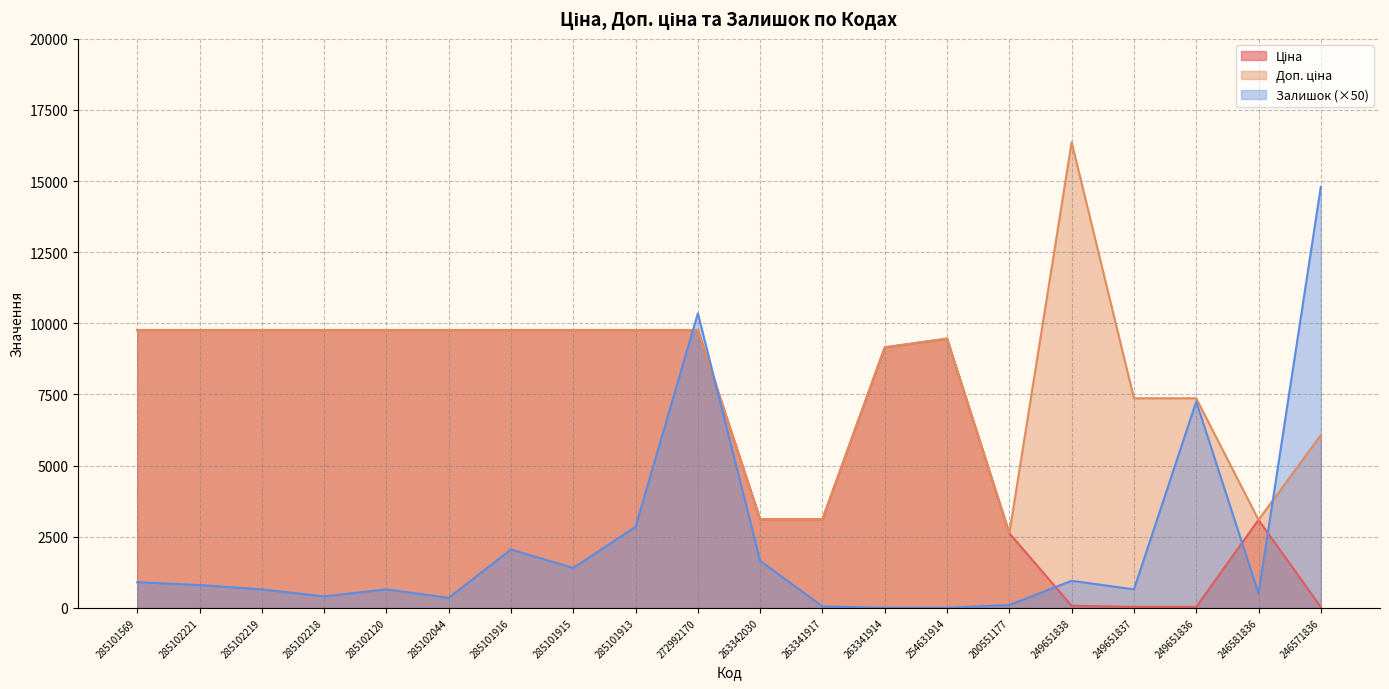

How many interior local peaks does the Ціна series have?

2